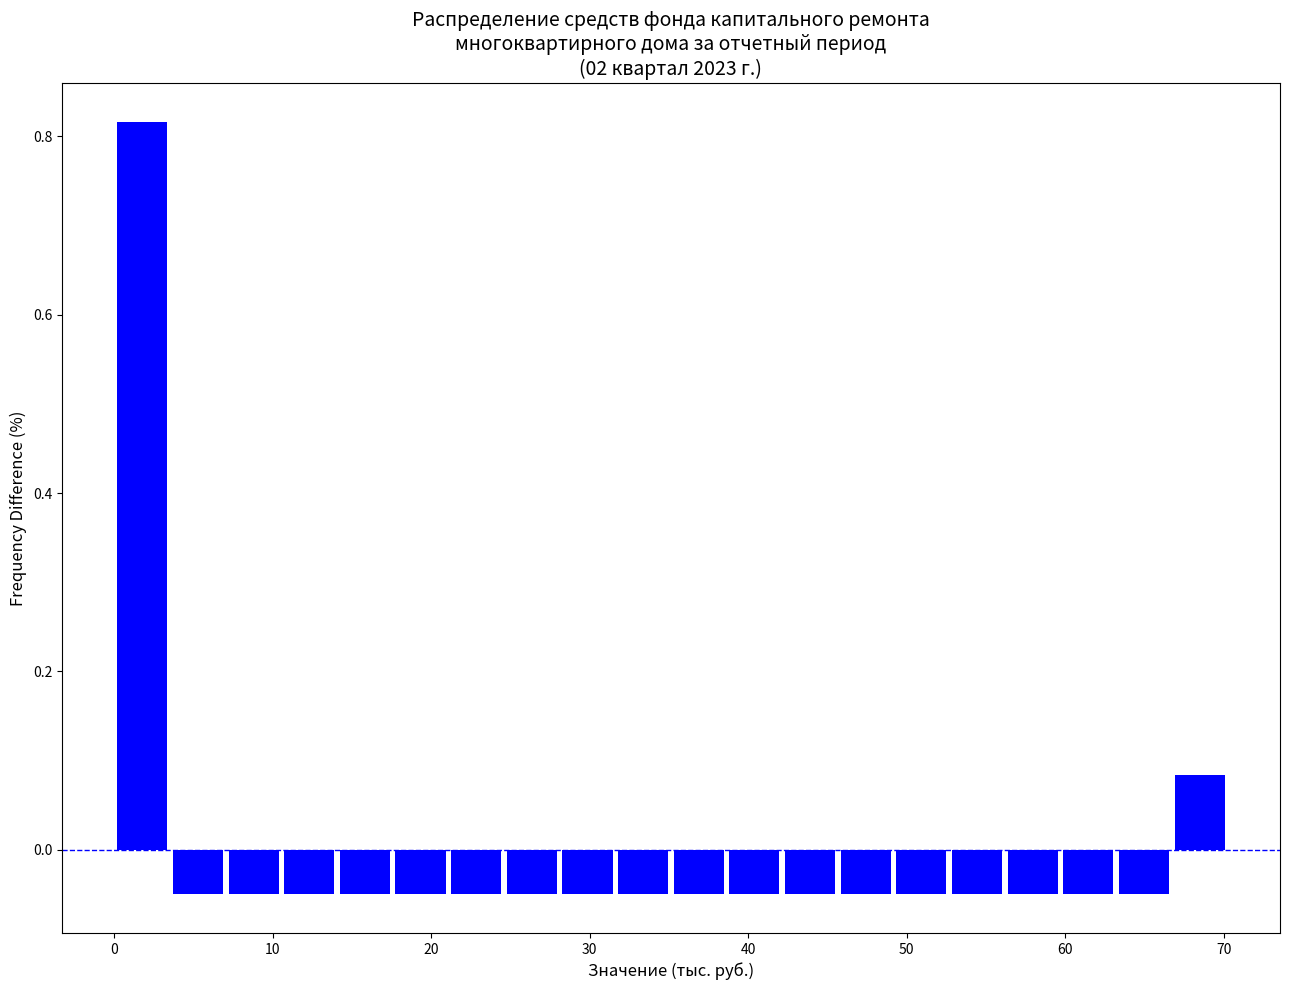

Around what value on the x-axis is the tallest bar? Give the approximate position of its centre, as read against the axis.

2